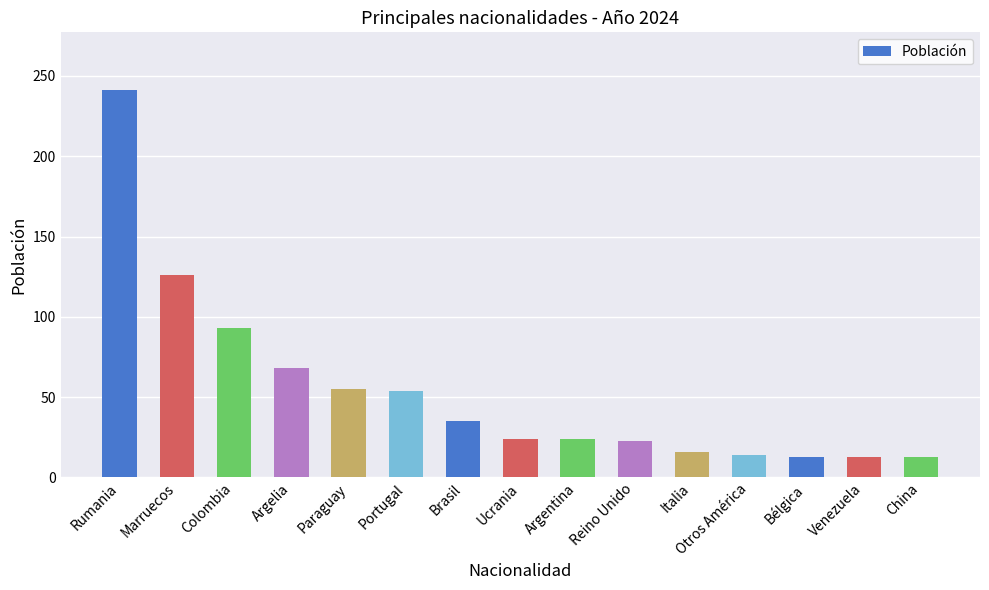

At which category does the chart reach its peak across all series?

Rumania